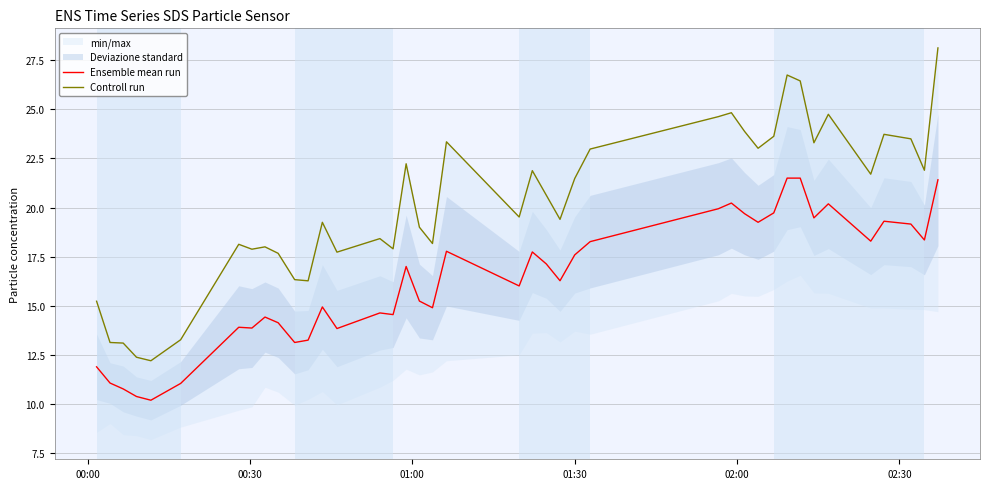

What is the highest value of the Ensemble mean run series?

21.5